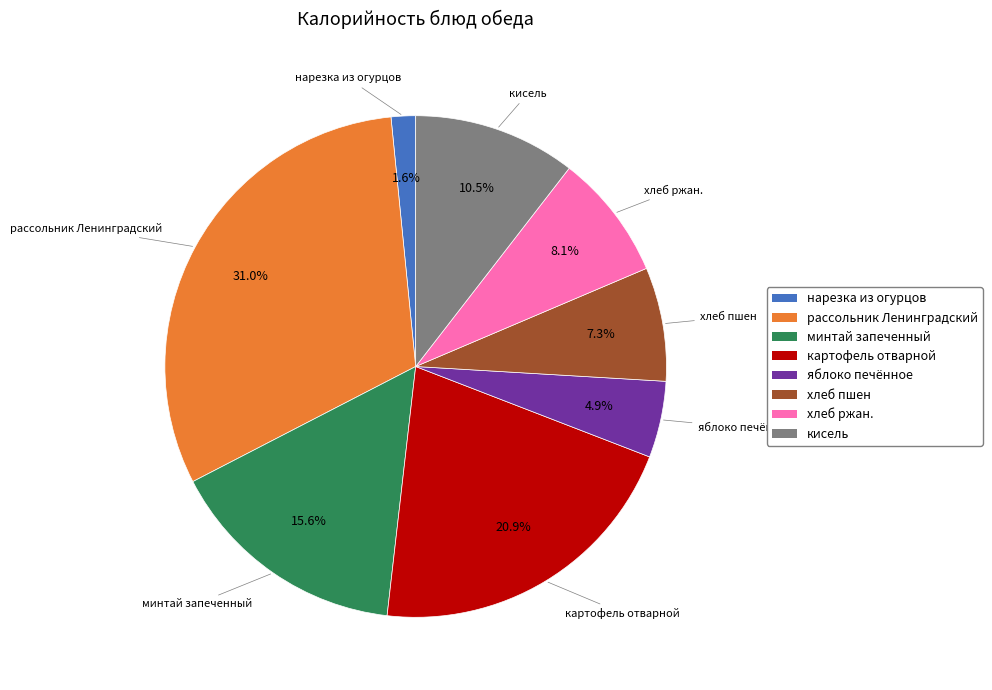

How many slices are in this pie chart?

8